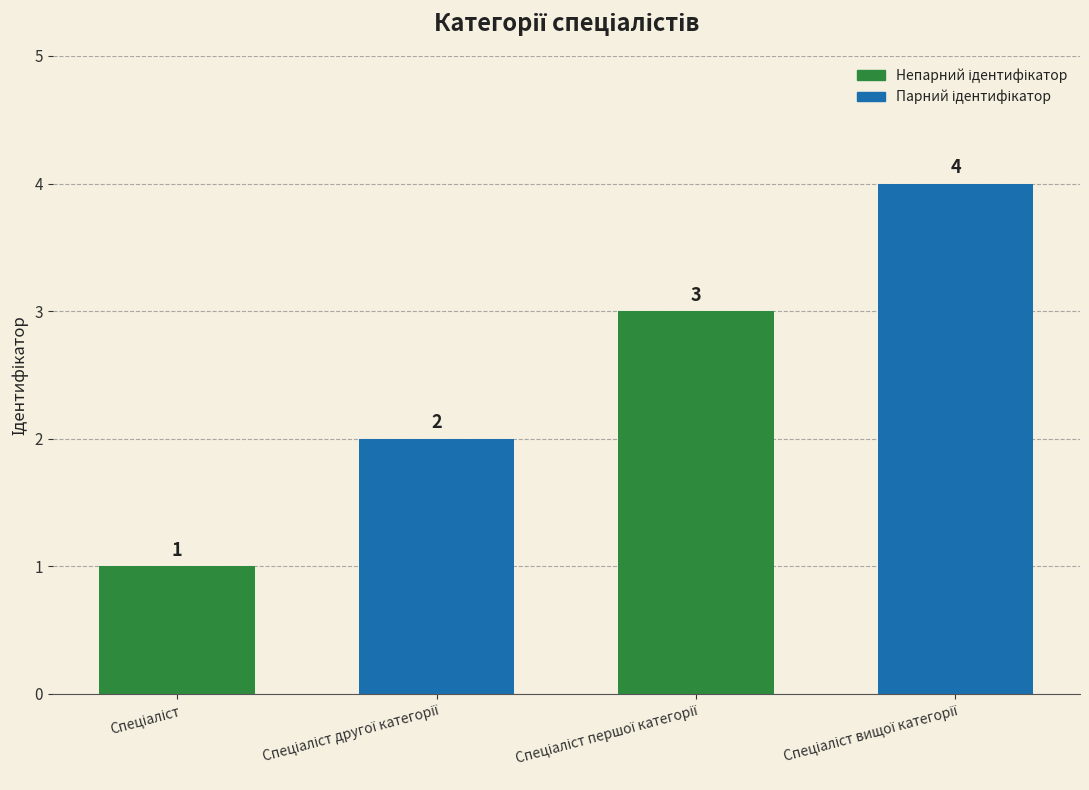

Count the values in the range 2 to 4.

3